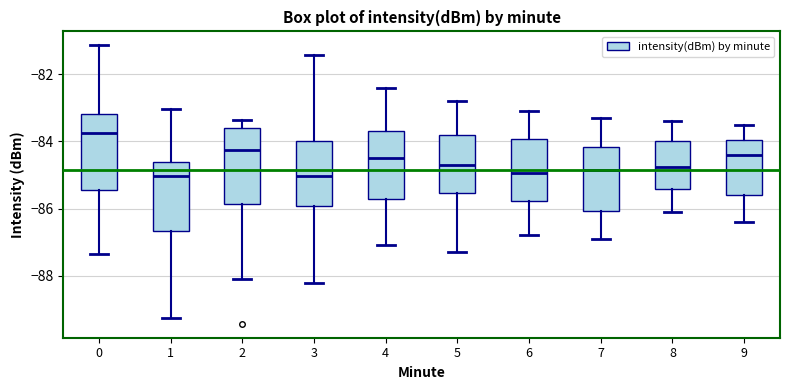

Reading left to right, transcribe this box plot: for each box, give where its median line is, the range the box spans, and where its two whiskers end, as read against the y-axis. The values are not printed on the chart, so give them approximately, as read against the axis.

0: median -83.8, box -85.4 to -83.2, whiskers -87.4 to -81.2
1: median -85.0, box -86.6 to -84.6, whiskers -89.2 to -83.0
2: median -84.2, box -85.8 to -83.6, whiskers -88.0 to -83.4
3: median -85.0, box -86.0 to -84.0, whiskers -88.2 to -81.4
4: median -84.4, box -85.8 to -83.6, whiskers -87.0 to -82.4
5: median -84.6, box -85.6 to -83.8, whiskers -87.2 to -82.8
6: median -85.0, box -85.8 to -84.0, whiskers -86.8 to -83.0
7: median -84.8, box -86.0 to -84.2, whiskers -86.8 to -83.2
8: median -84.8, box -85.4 to -84.0, whiskers -86.0 to -83.4
9: median -84.4, box -85.6 to -84.0, whiskers -86.4 to -83.4